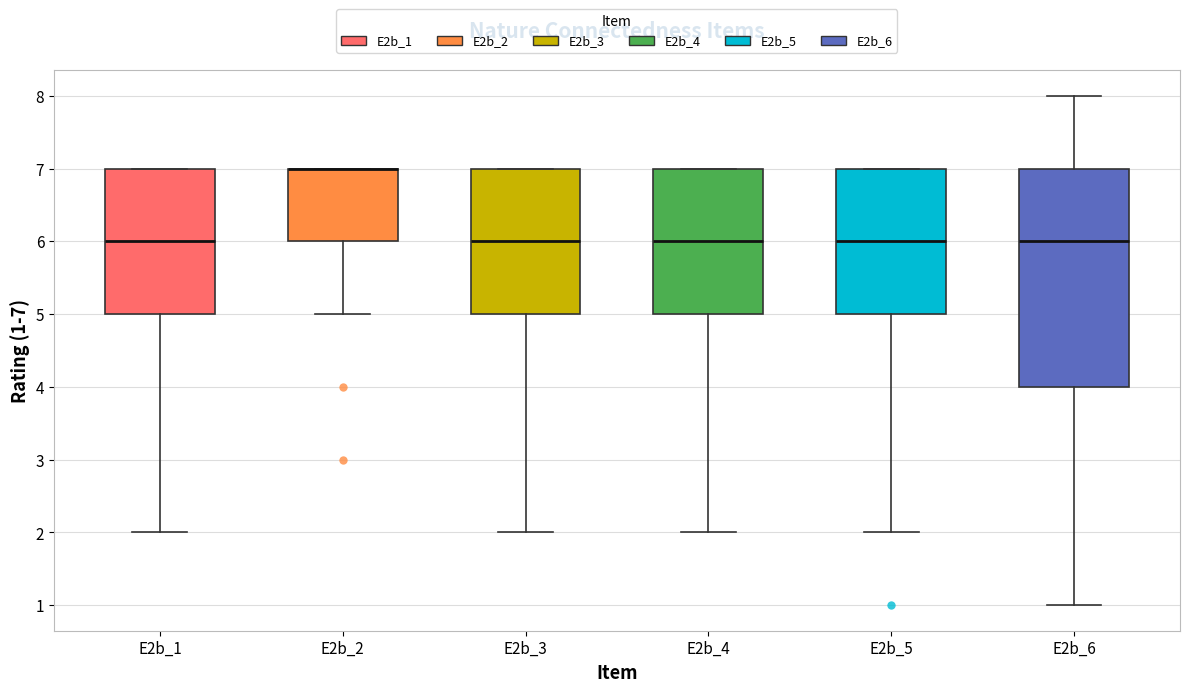

Reading left to right, transcribe this box plot: for each box, give where its median line is, the range the box spans, and where its two whiskers end, as read against the y-axis. The values are not printed on the chart, so give them approximately, as read against the axis.

E2b_1: median 6, box 5 to 7, whiskers 2 to 7
E2b_2: median 7 (drawn on the box's upper edge), box 6 to 7, whiskers 5 to 7
E2b_3: median 6, box 5 to 7, whiskers 2 to 7
E2b_4: median 6, box 5 to 7, whiskers 2 to 7
E2b_5: median 6, box 5 to 7, whiskers 2 to 7
E2b_6: median 6, box 4 to 7, whiskers 1 to 8